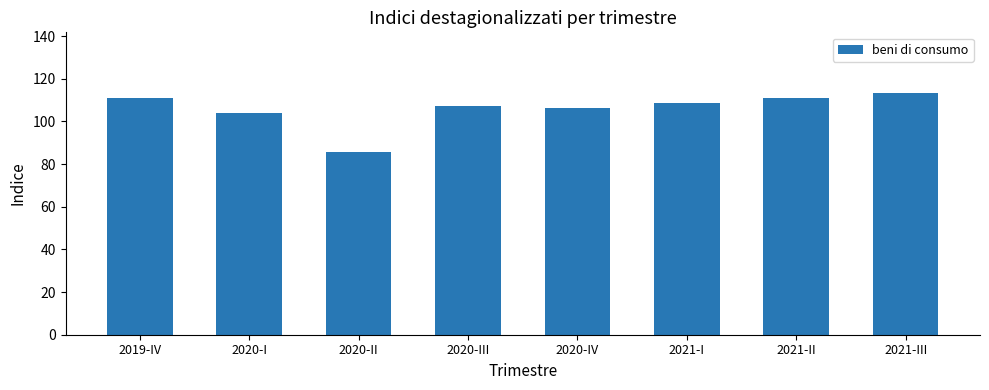

Reading left to right, transcribe all the data shown in this chart.

111.2	103.9	85.7	107.2	106.1	108.6	111.2	113.4